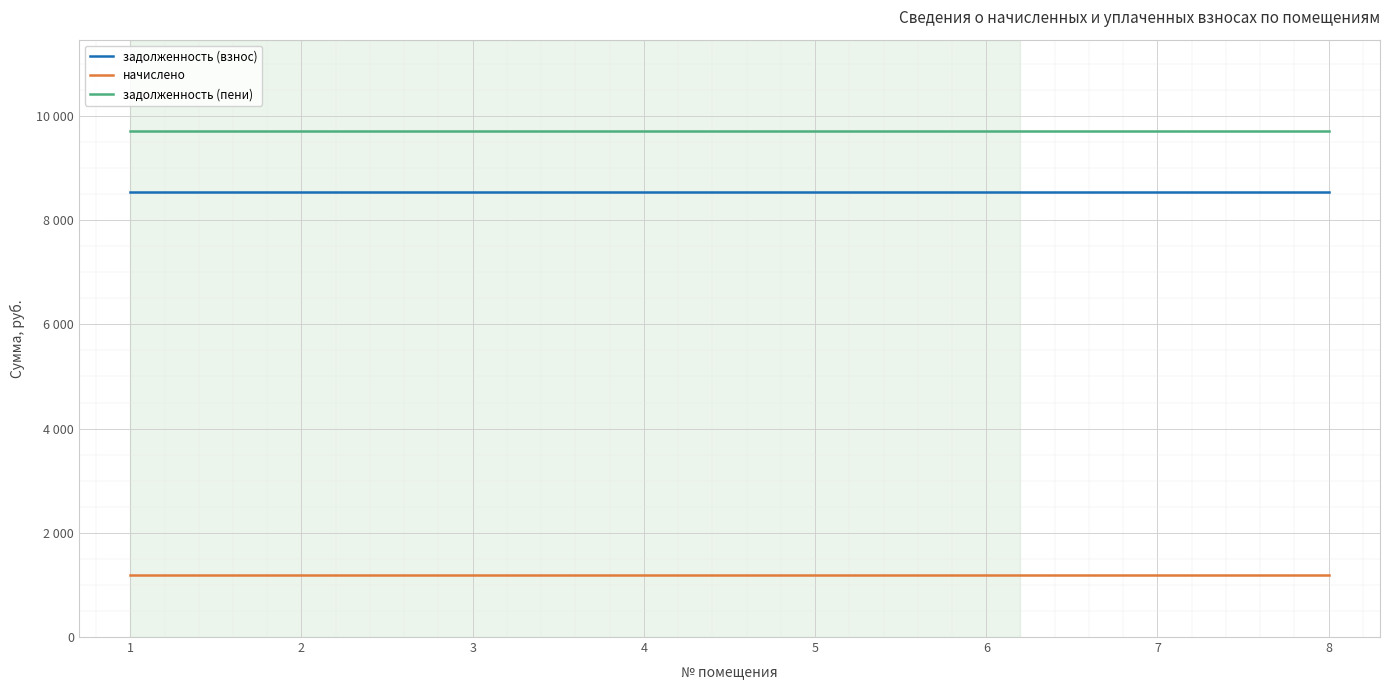

Does the chart have visible grid lines?

Yes